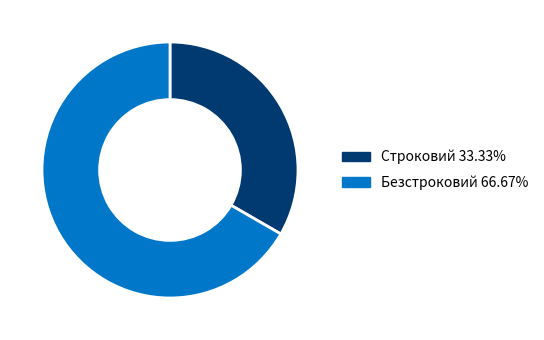

Which category has the smallest portion of the pie?

Строковий